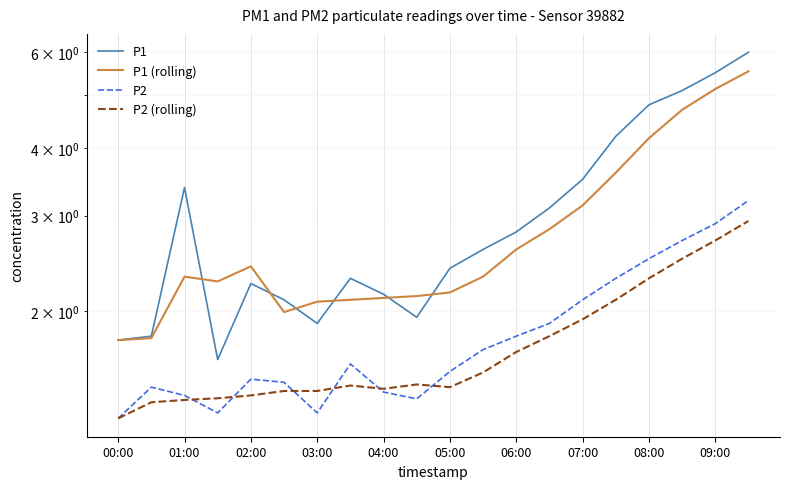

True or false: P1 has more than 0 interior local peaks.

True